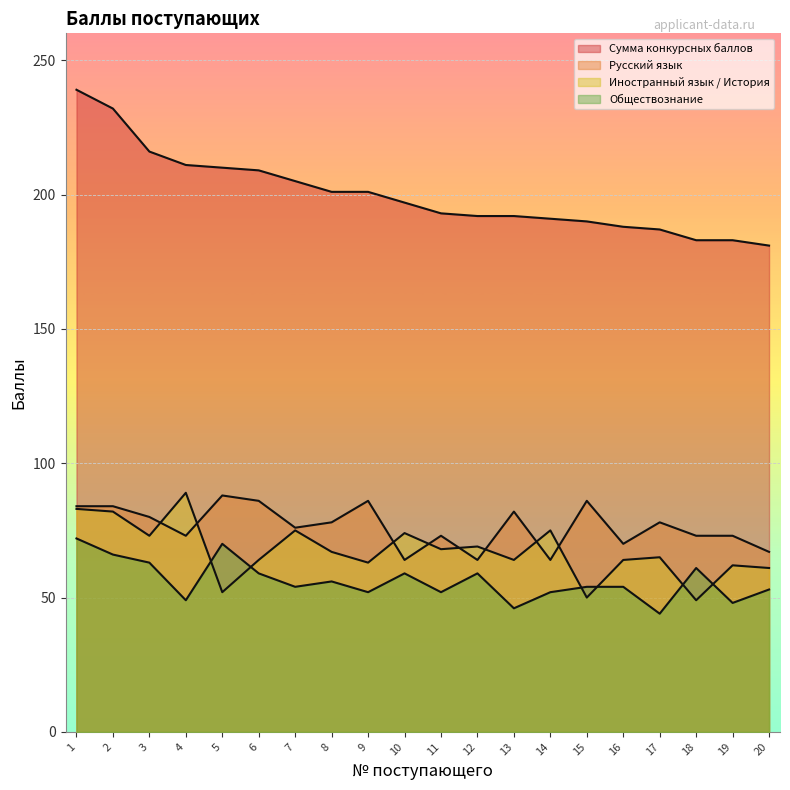

At 16, list the series in order from smallest to largest.

Обществознание, Иностранный язык / История, Русский язык, Сумма конкурсных баллов